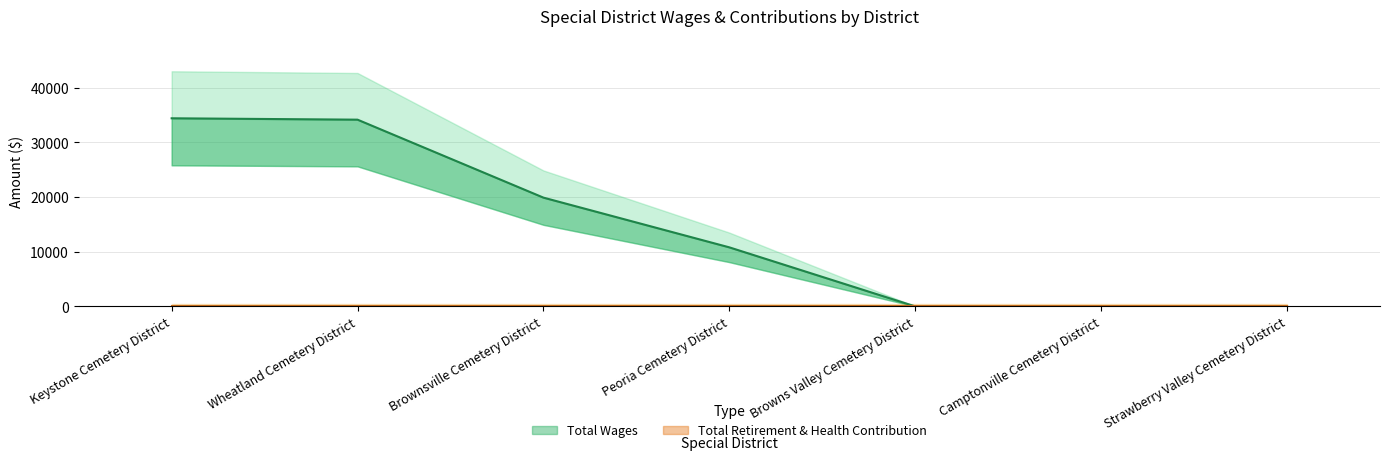

True or false: the data has more than 0 interior local peaks.

False